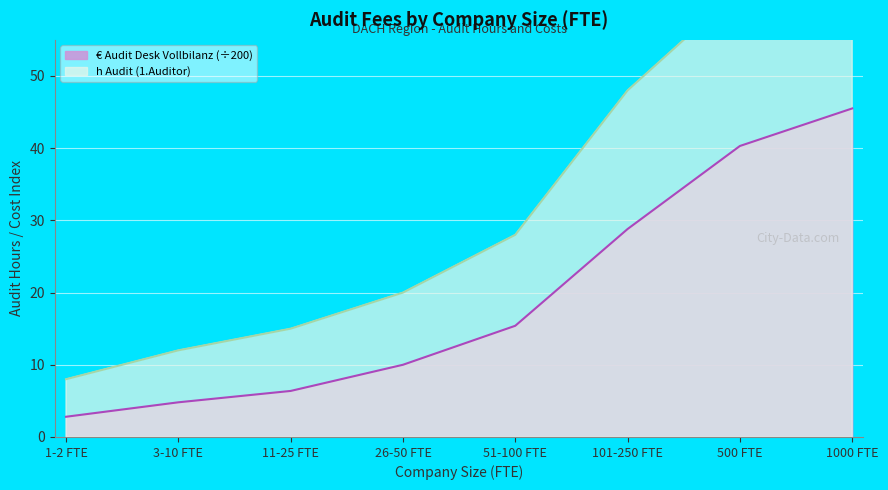

Rank the categories by € Audit Desk Vollbilanz (÷200) value from highest to lowest.

1000 FTE, 500 FTE, 101-250 FTE, 51-100 FTE, 26-50 FTE, 11-25 FTE, 3-10 FTE, 1-2 FTE